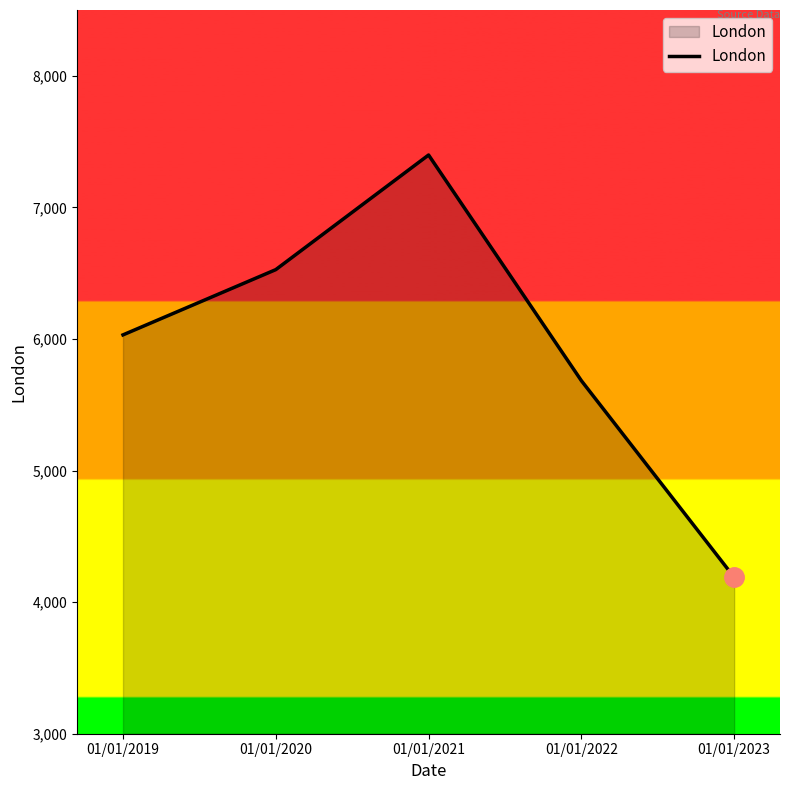

Where is the first local maximum?

01/01/2021